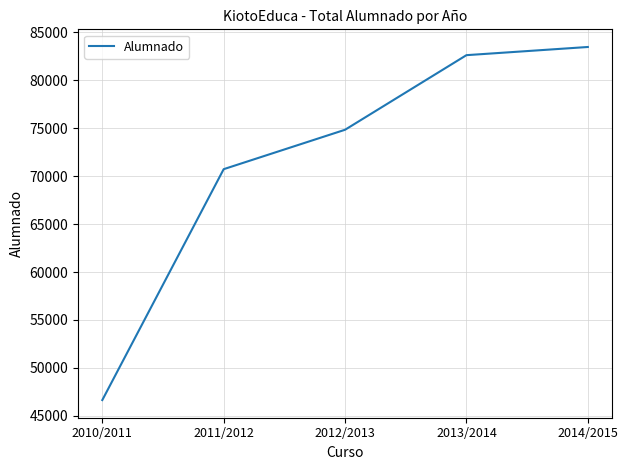

How many distinct data groups are displayed?

1